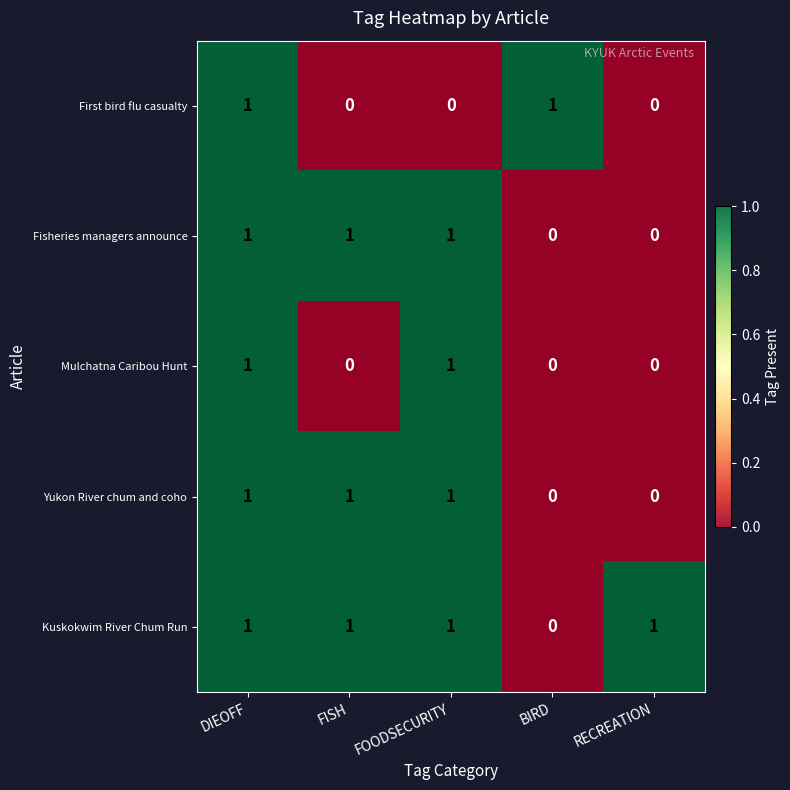

The First bird flu casualty series shows 1 at FOODSECURITY. True or false?

False